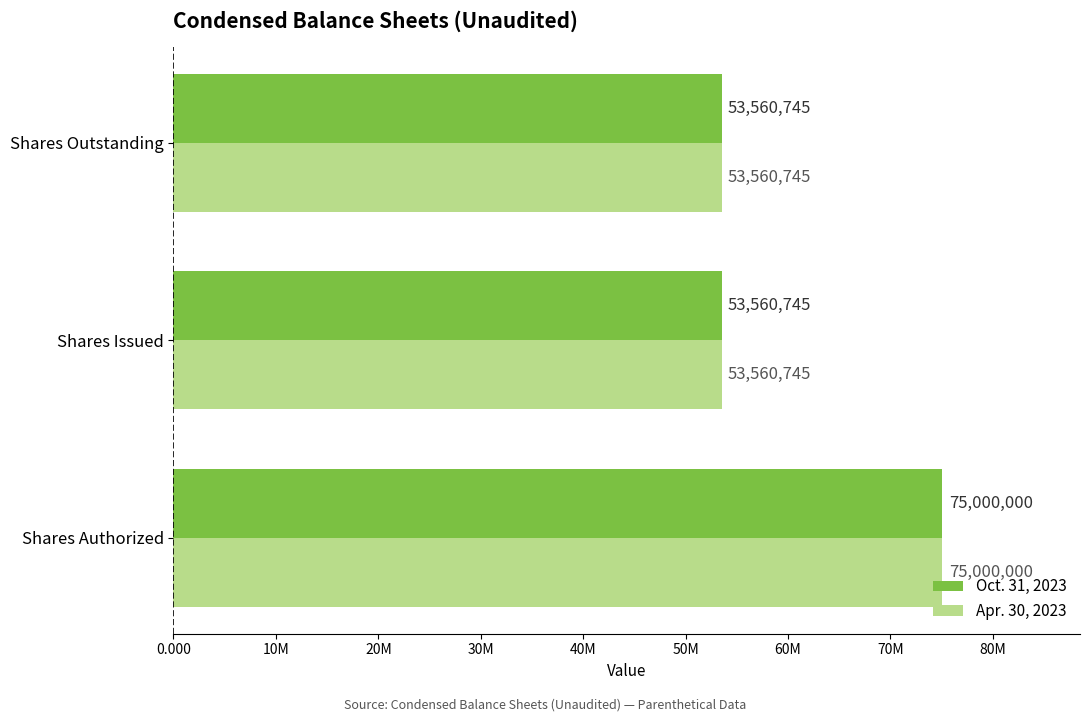

What are all the series names shown in the legend?

Oct. 31, 2023, Apr. 30, 2023